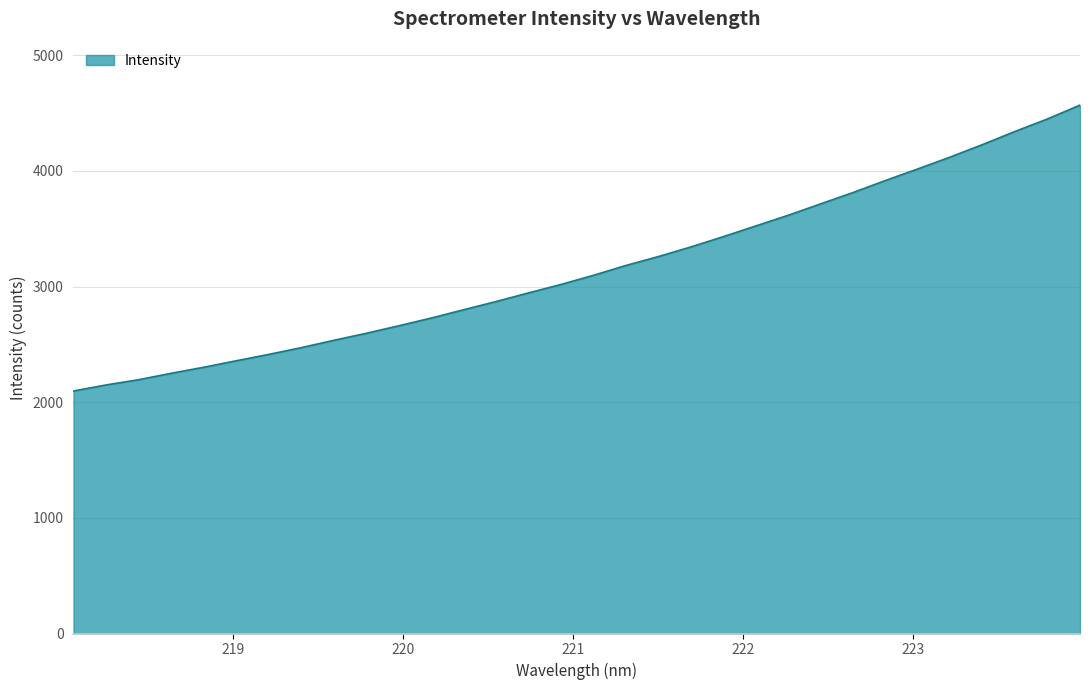

How many series are shown in this chart?

1